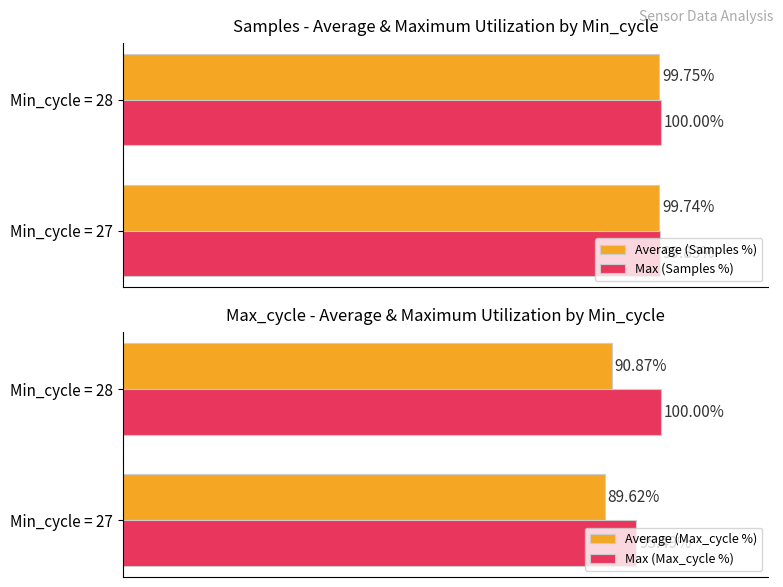

Which series has the largest total across all categories?

Max (Samples %)